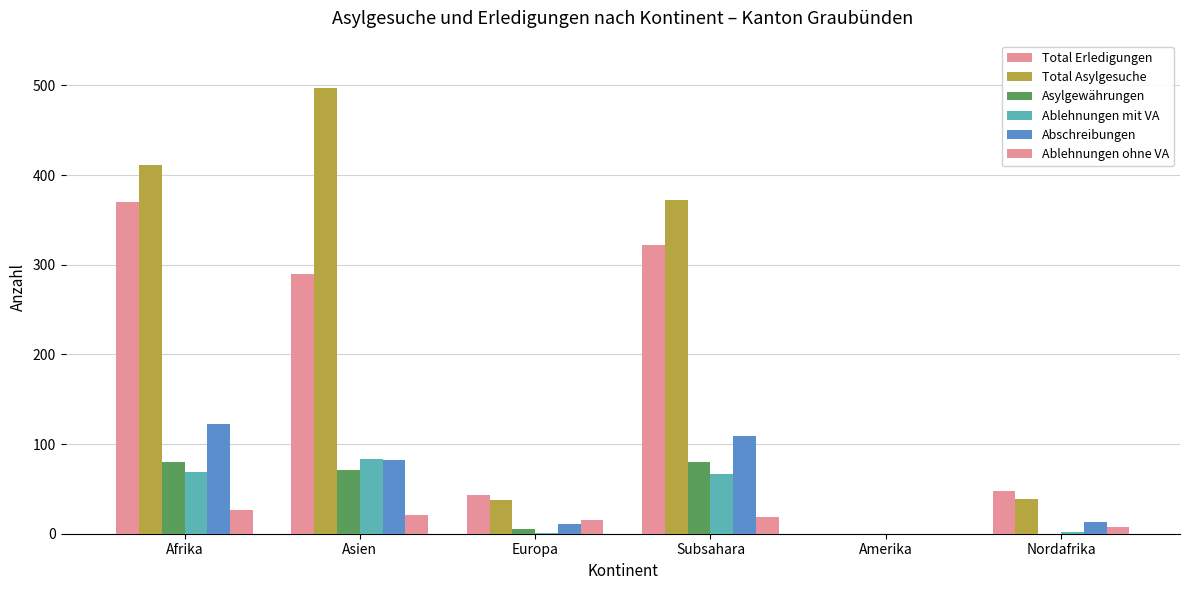

What is the label of the 1st bar from the right?

Nordafrika